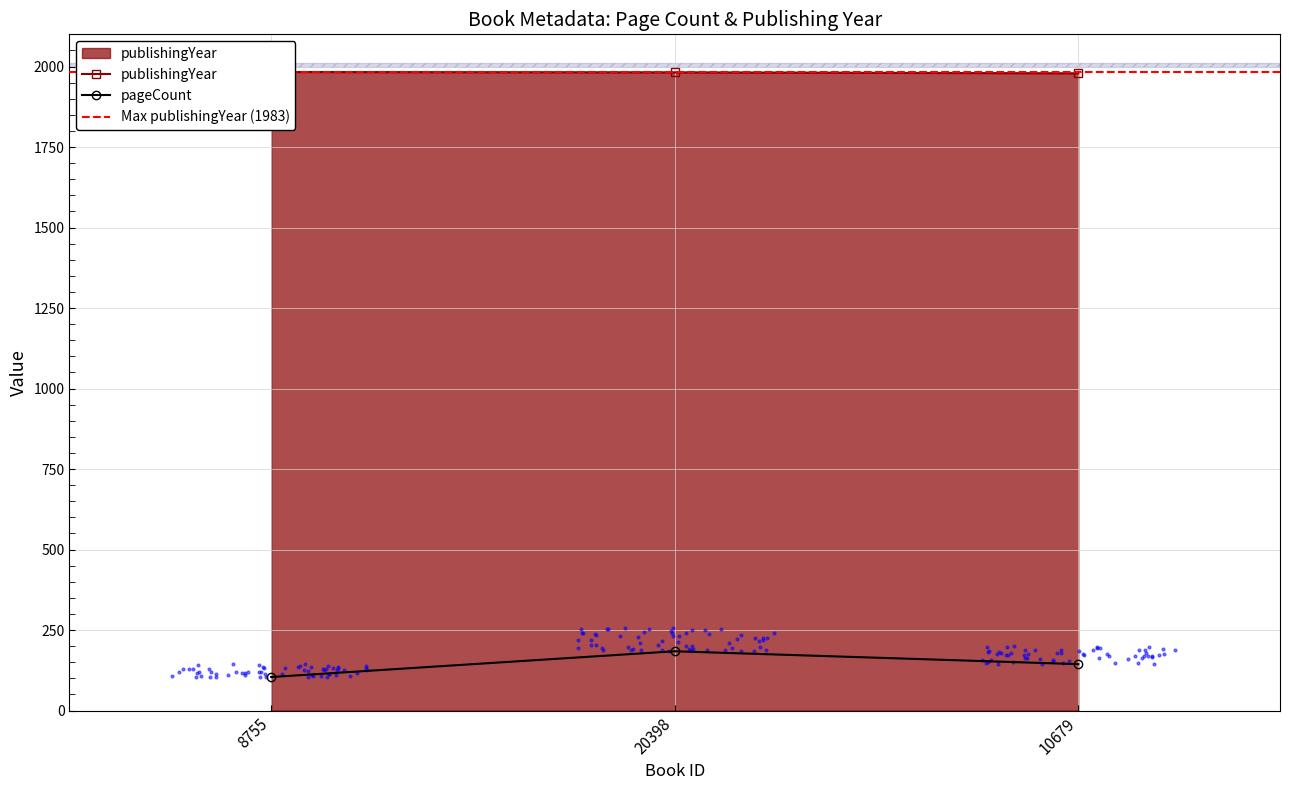

Which series reaches the minimum Y coordinate?

pageCount